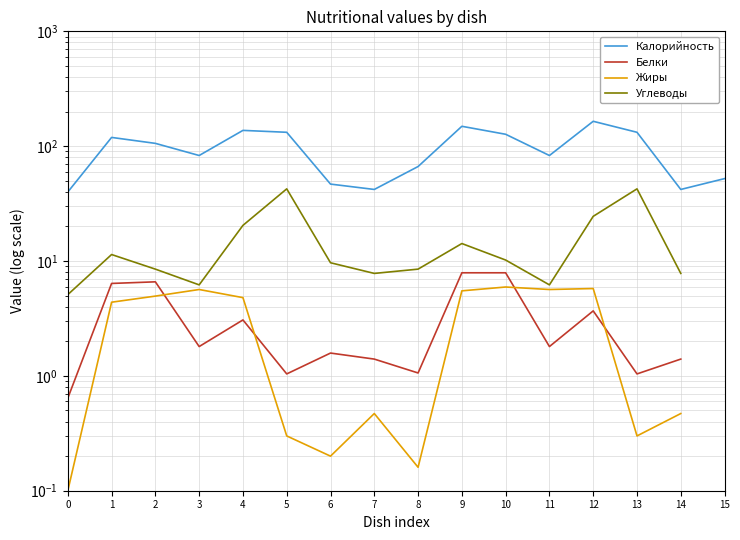

What is the difference between the second highest and minimum values in the Углеводы series?

37.4